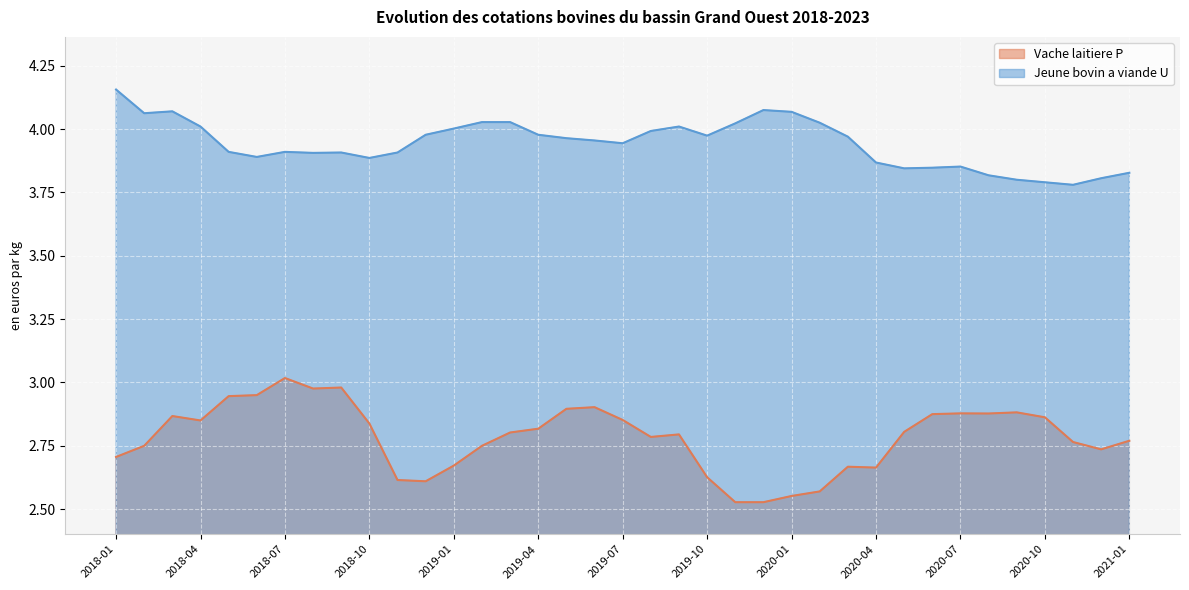

What is the sum of the Vache laitiere P values at 2019-11 and 2019-04?

5.3